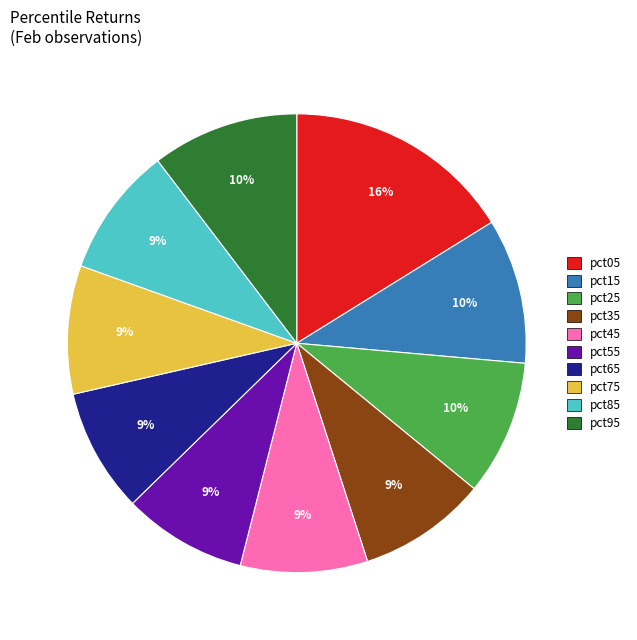

Is there any slice that represents more than half of the pie?

No